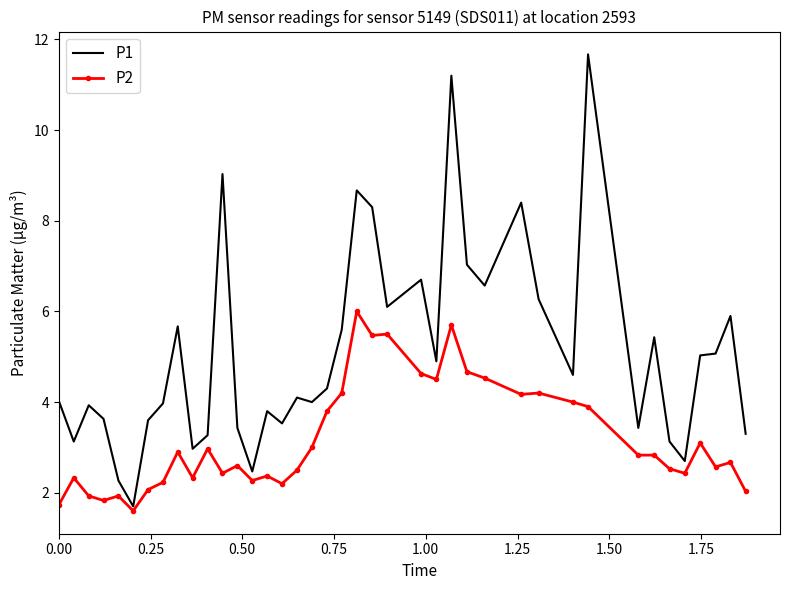

Rank the series by their average value, from lowest to highest.

P2, P1